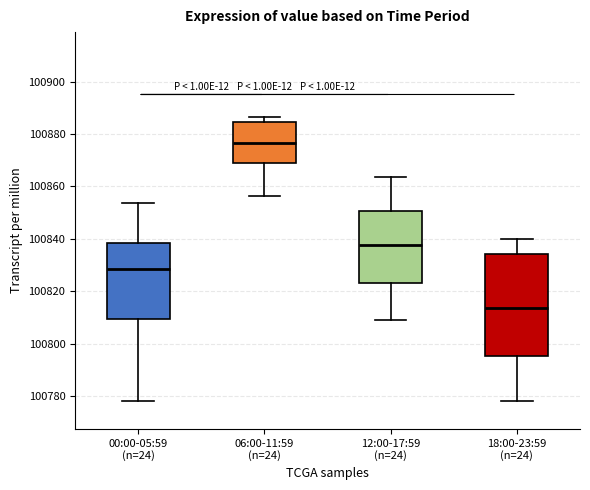

Reading left to right, transcribe this box plot: for each box, give where its median line is, the range the box spans, and where its two whiskers end, as read against the y-axis. The values are not printed on the chart, so give them approximately, as read against the axis.

00:00-05:59 (n=24): median 100828, box 100810 to 100838, whiskers 100778 to 100854
06:00-11:59 (n=24): median 100876, box 100868 to 100884, whiskers 100856 to 100886
12:00-17:59 (n=24): median 100838, box 100824 to 100850, whiskers 100808 to 100864
18:00-23:59 (n=24): median 100814, box 100796 to 100834, whiskers 100778 to 100840